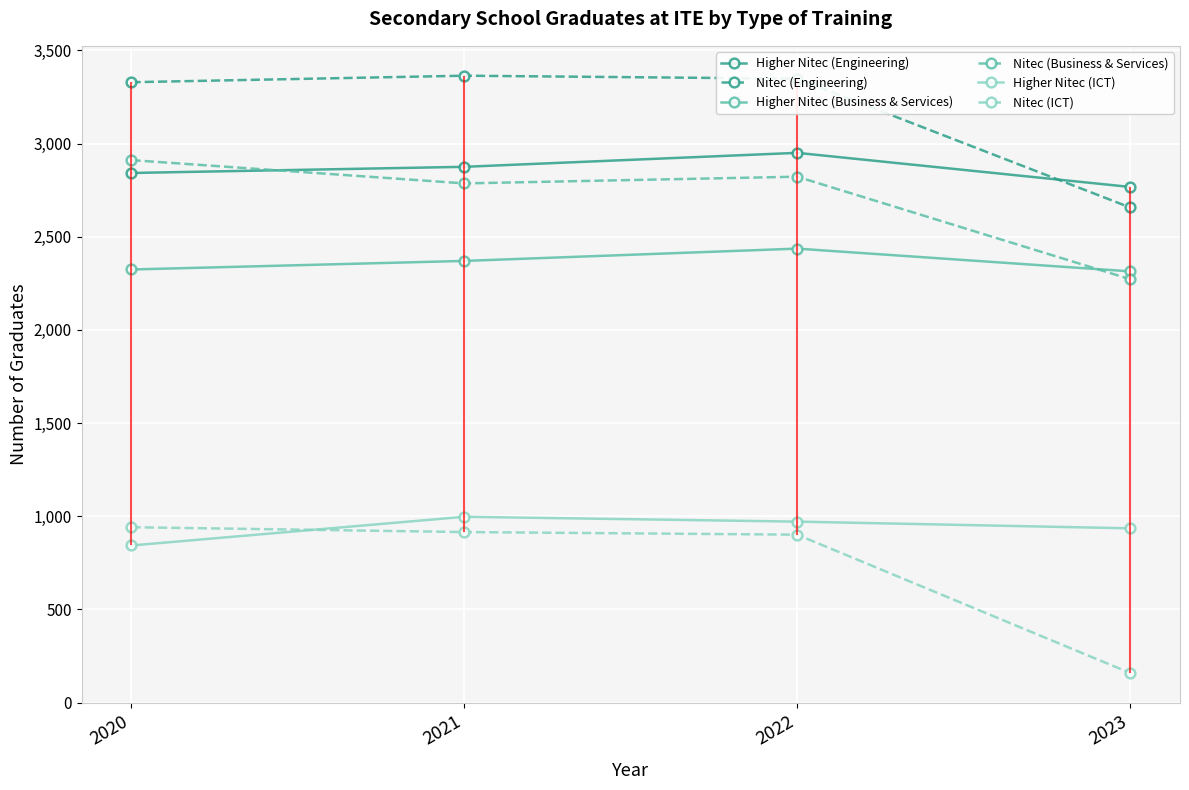

Is it true that Nitec (Business & Services) equals 2272 at 2023?

True